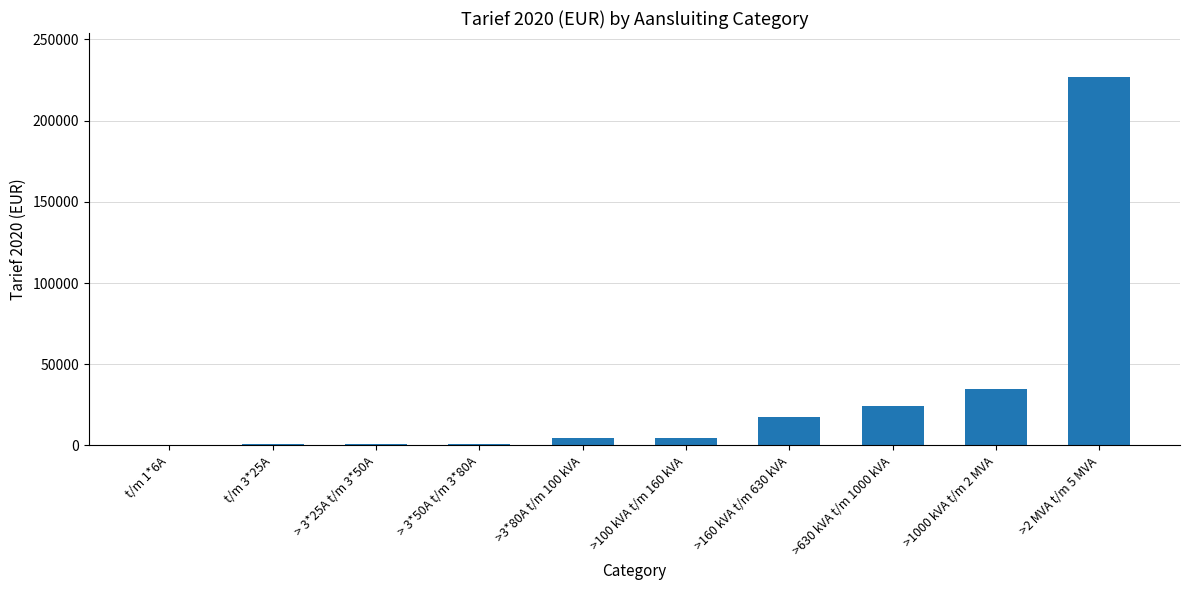

Which category has the highest value across all series?

>2 MVA t/m 5 MVA